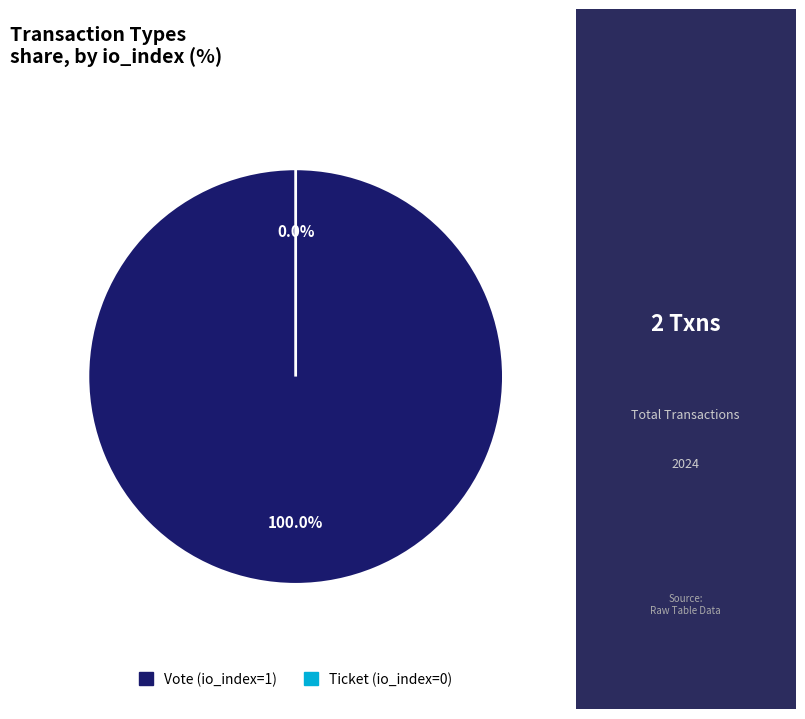

How many segments does this pie chart have?

2